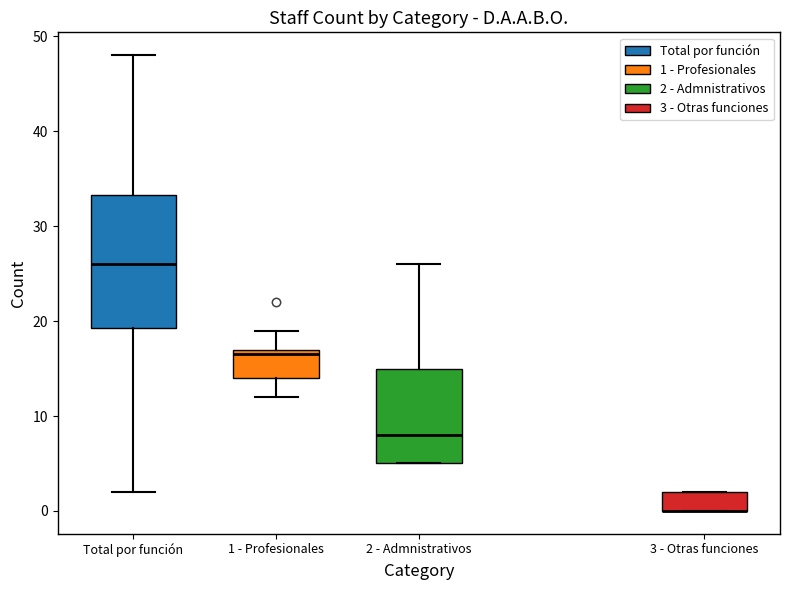

Where is the upper edge of the box for 3 - Otras funciones on the y-axis? The values are not printed on the chart, so give them approximately, as read against the axis.

2